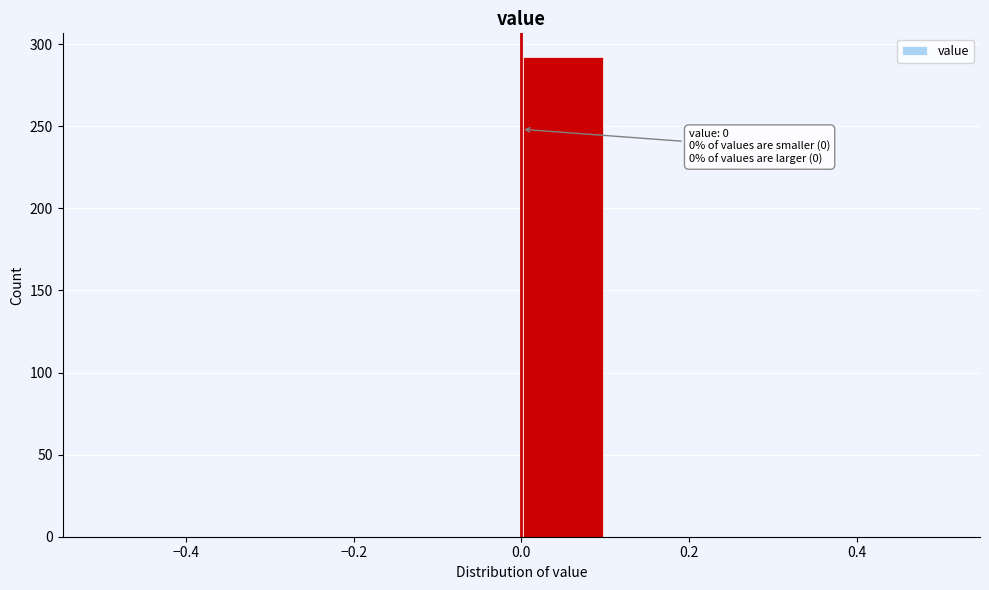

Over which range of the x-axis is the bar tallest?

0.0 to 0.1